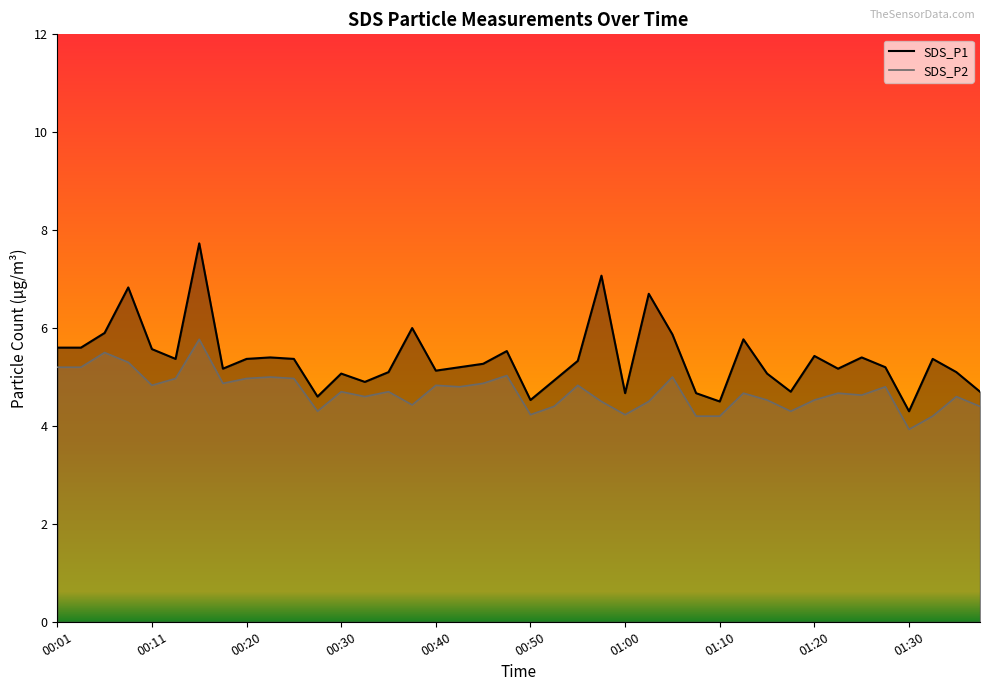

Which series has the widest spread of values?

SDS_P1